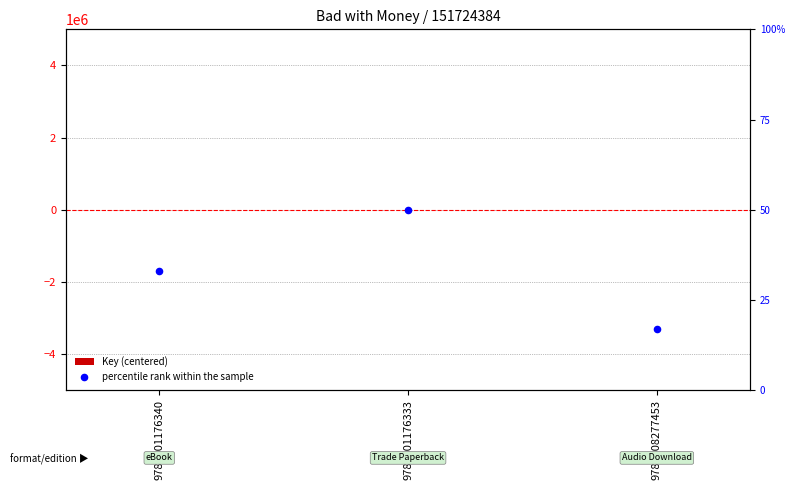

Which series contains the lowest Y value?

Key (centered)